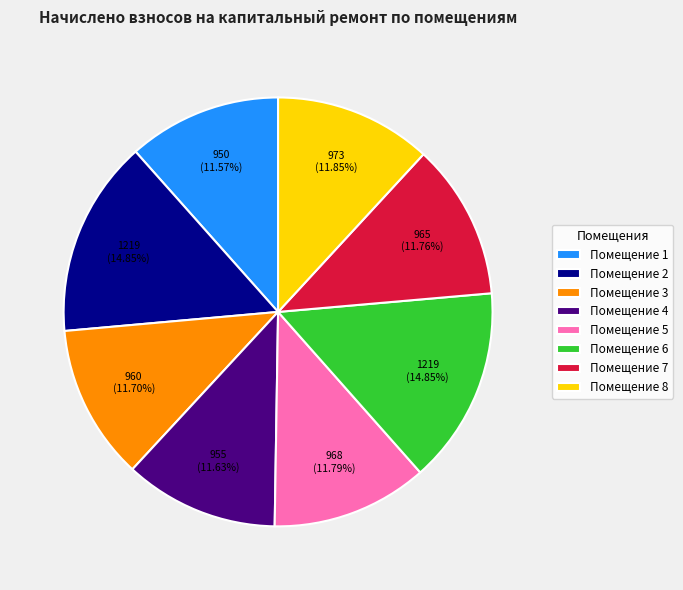

Do Помещение 4 and Помещение 5 together represent more than half of the pie?

No